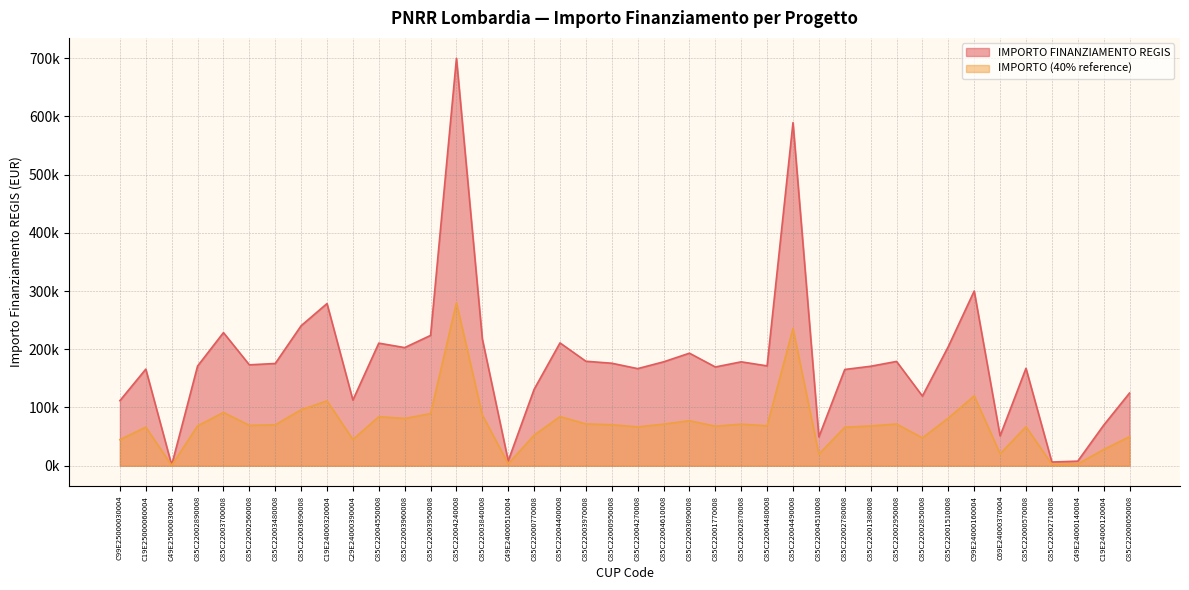

Count the number of values greater than 173263.

20